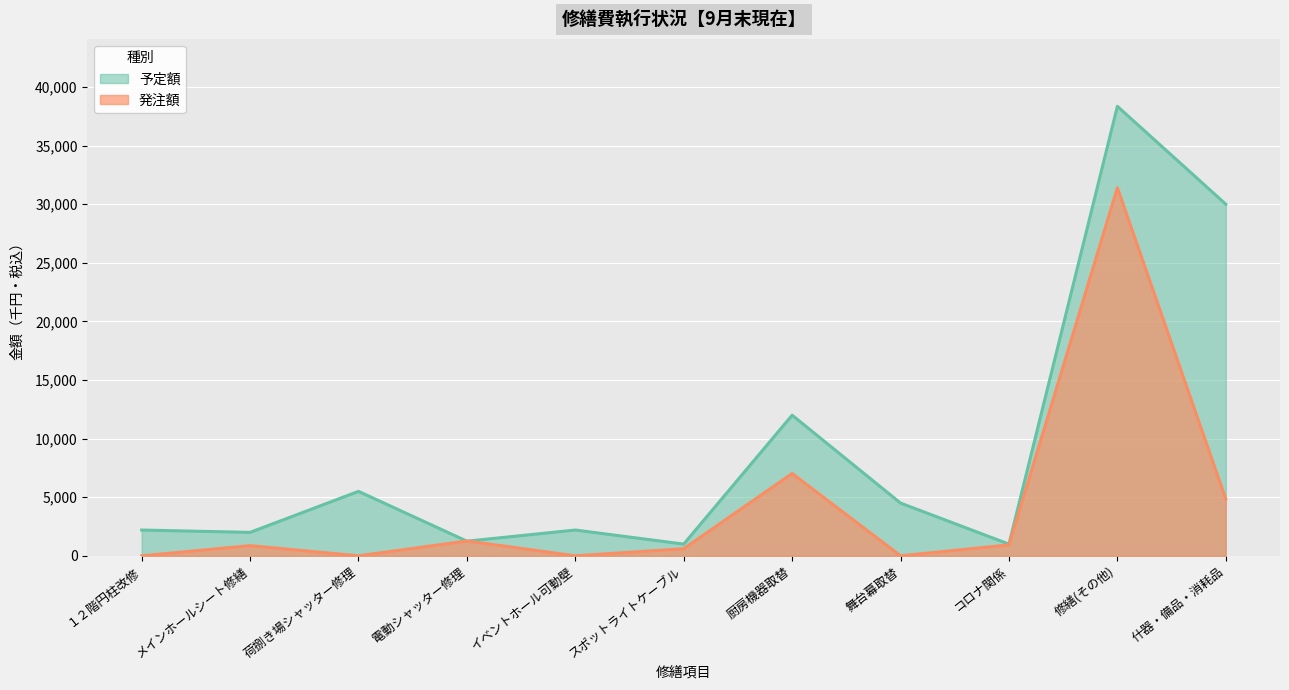

How many positive values does the 発注額 series have?

7